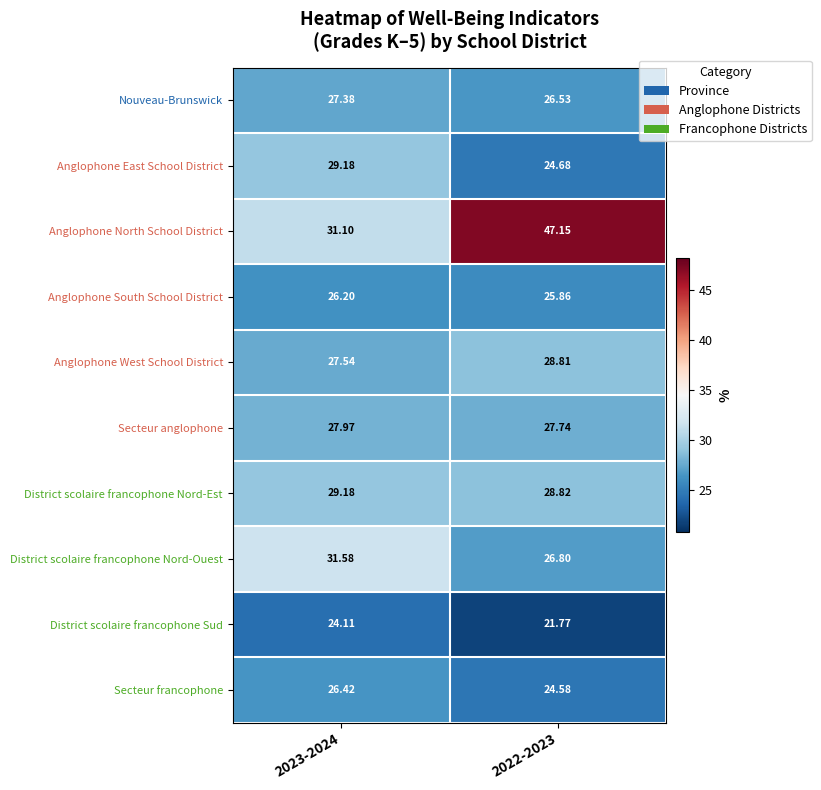

At 2022-2023, list the series in order from smallest to largest.

District scolaire francophone Sud, Secteur francophone, Anglophone East School District, Anglophone South School District, Nouveau-Brunswick, District scolaire francophone Nord-Ouest, Secteur anglophone, Anglophone West School District, District scolaire francophone Nord-Est, Anglophone North School District